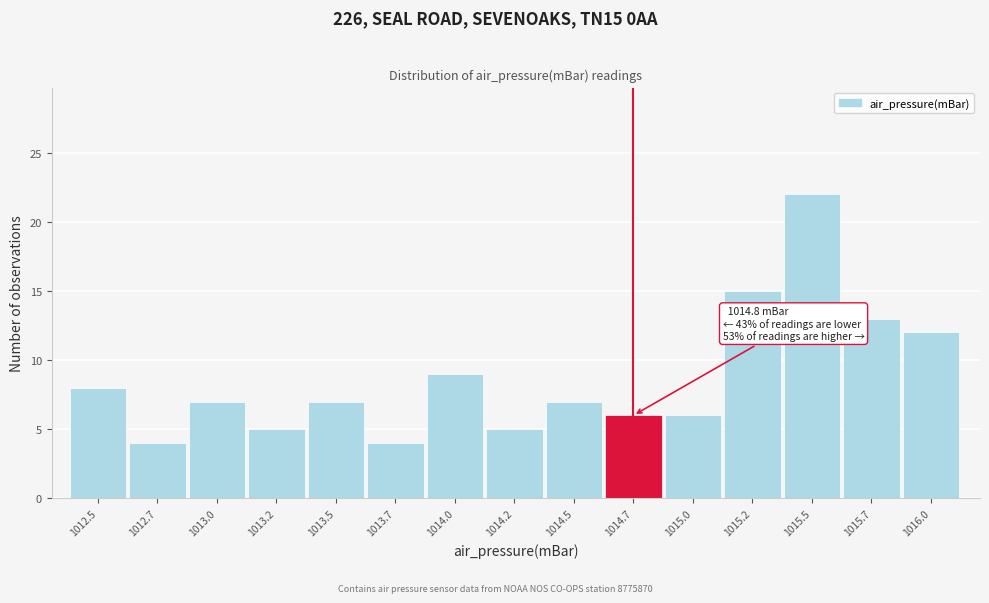

Reading left to right, list all the values displayed in this chart.

1012.5=8	1012.7=4	1013.0=7	1013.2=5	1013.5=7	1013.7=4	1014.0=9	1014.2=5	1014.5=7	1014.7=6	1015.0=6	1015.2=15	1015.5=22	1015.7=13	1016.0=12